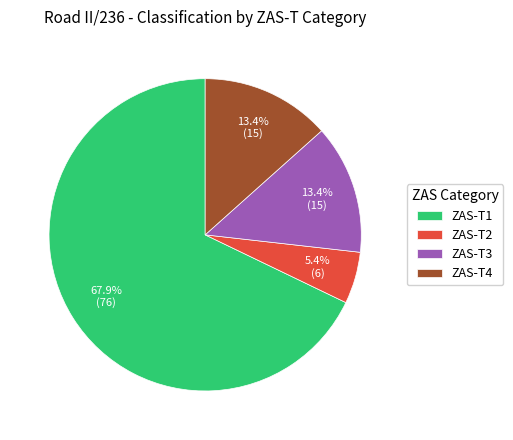

Combined, do ZAS-T4 and ZAS-T1 account for over 50%?

Yes